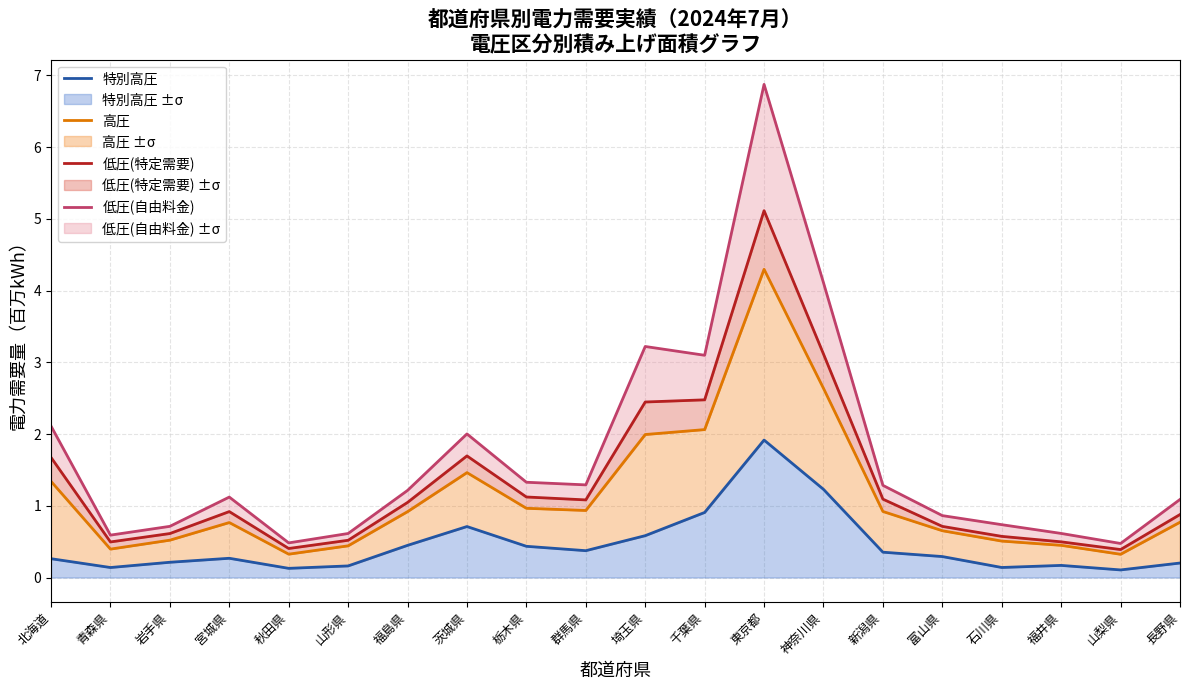

What is the average value of the 低圧(自由料金) series?

1.7